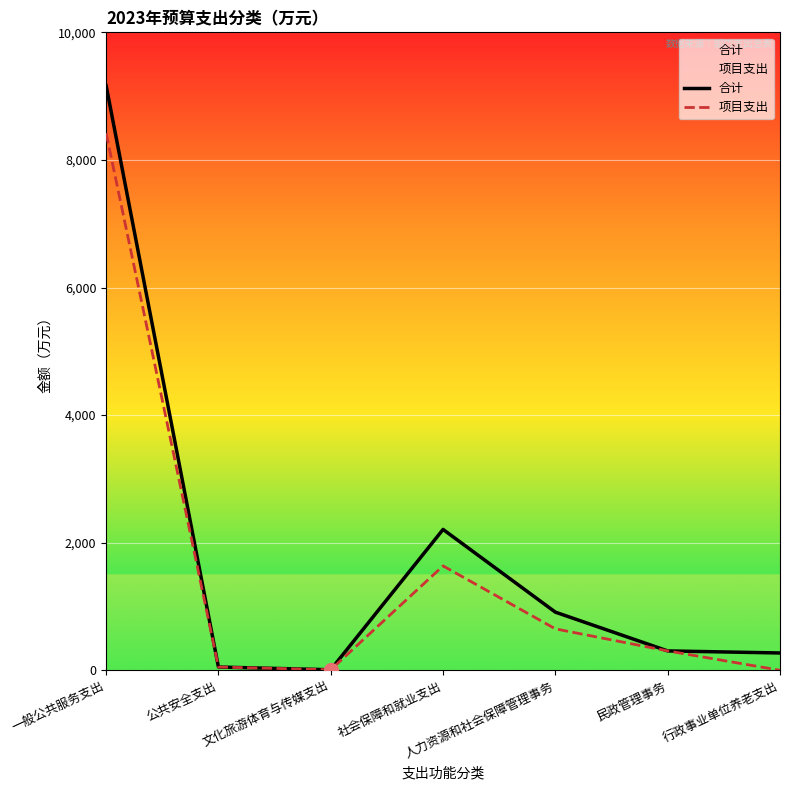

Which has a higher value, 行政事业单位养老支出 or 社会保障和就业支出?

社会保障和就业支出